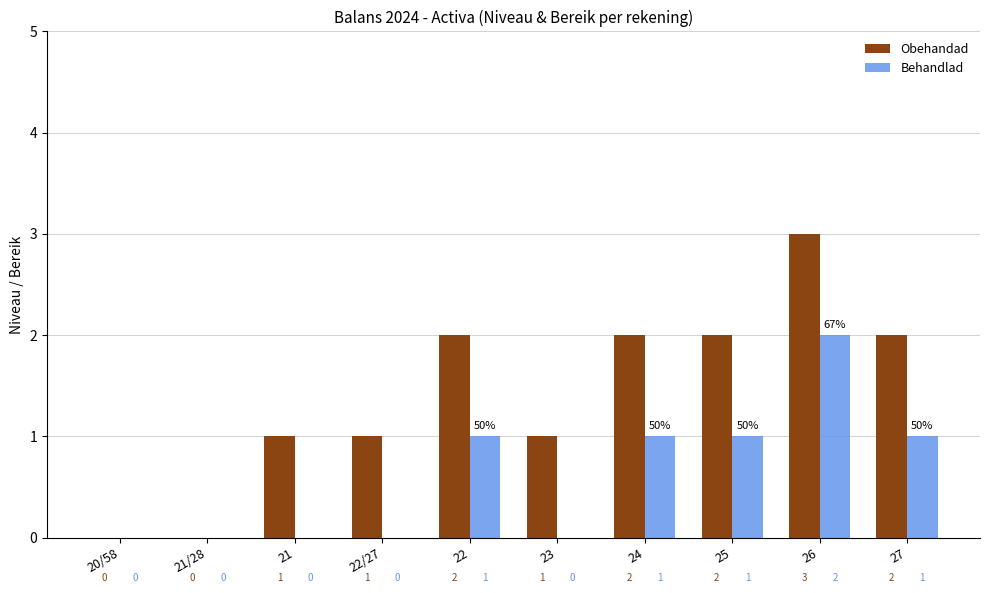

Is the value of Obehandad at 25 greater than the value of Behandlad at 20/58?

Yes